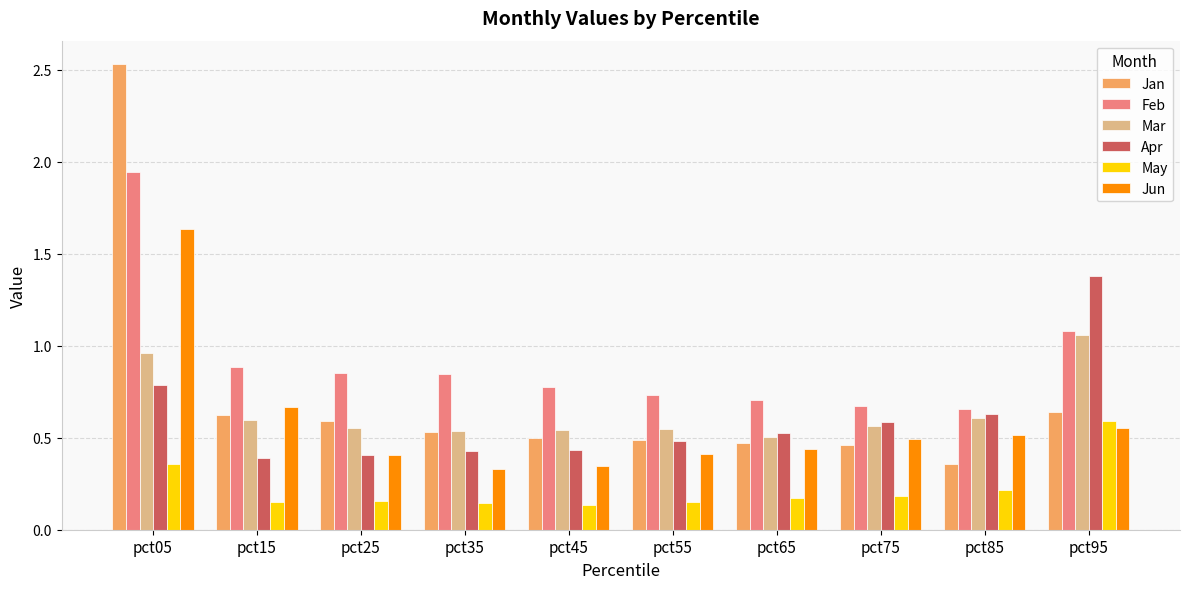

Is it true that May equals 0.3 at pct25?

False